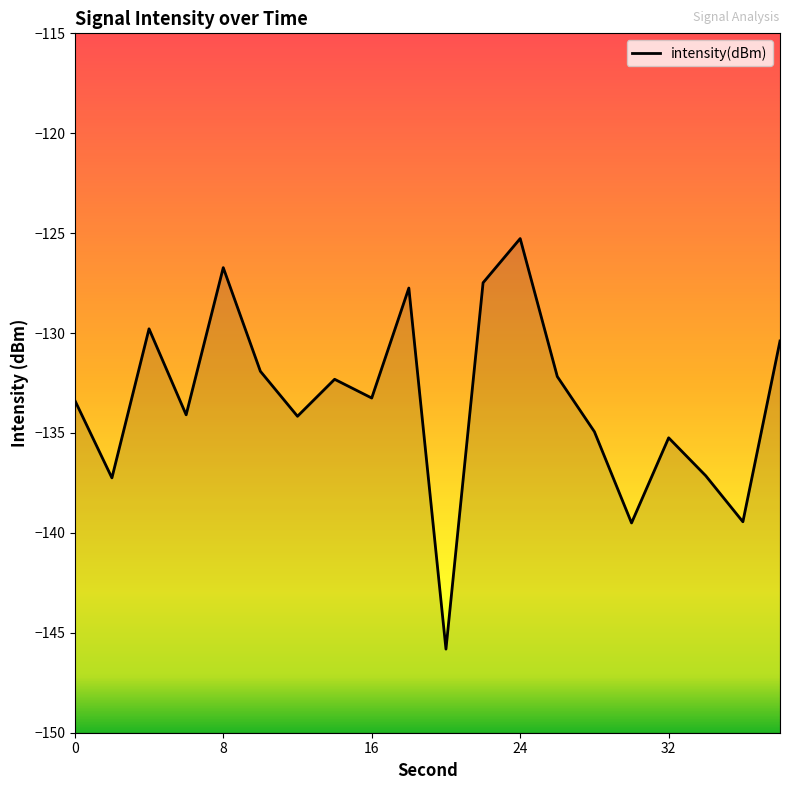

Reading right to left, what are all the values shown in this chart?

-130.4	-139.4	-137.1	-135.2	-139.5	-134.9	-132.2	-125.3	-127.5	-145.8	-127.7	-133.3	-132.3	-134.2	-131.9	-126.7	-134.1	-129.8	-137.2	-133.4